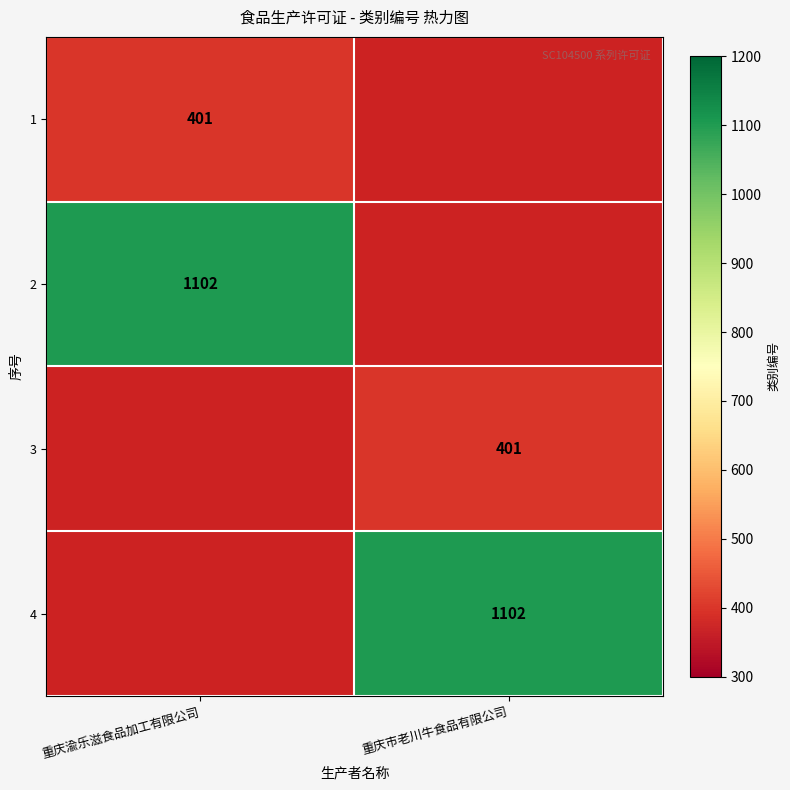

The value of 1 at 重庆渝乐滋食品加工有限公司 is 401. True or false?

True